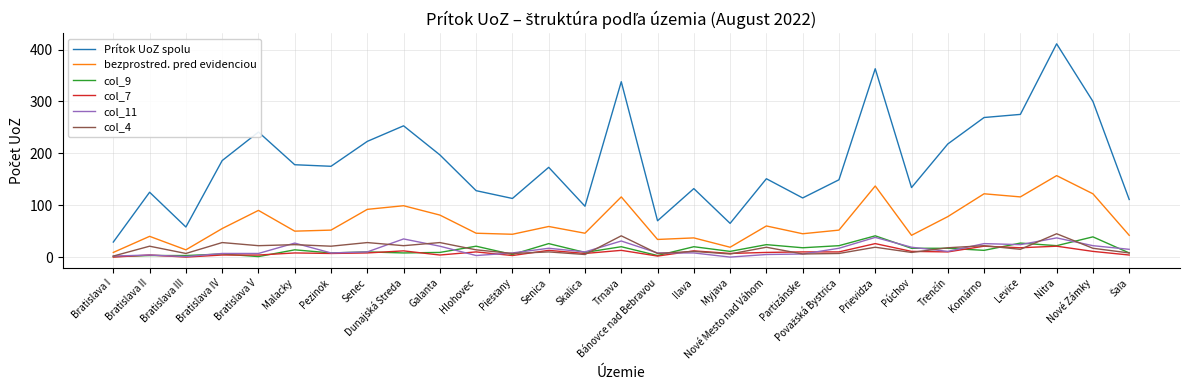

True or false: Prítok UoZ spolu has a value of 99 at Pezinok.

False